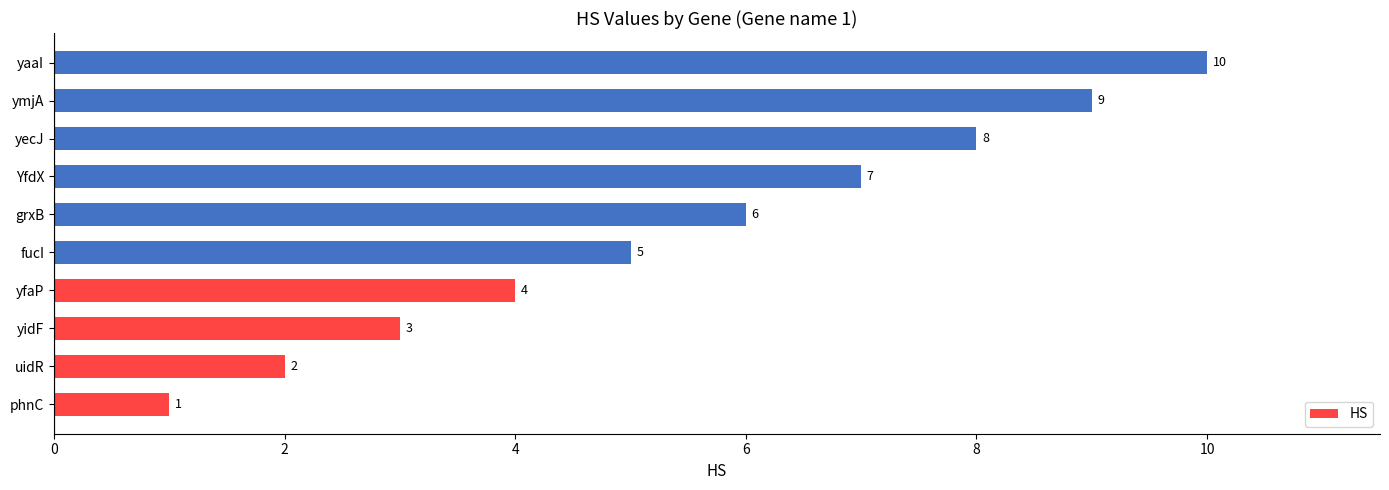

What is the ratio of the value at yaaI to the value at ymjA?

1.1